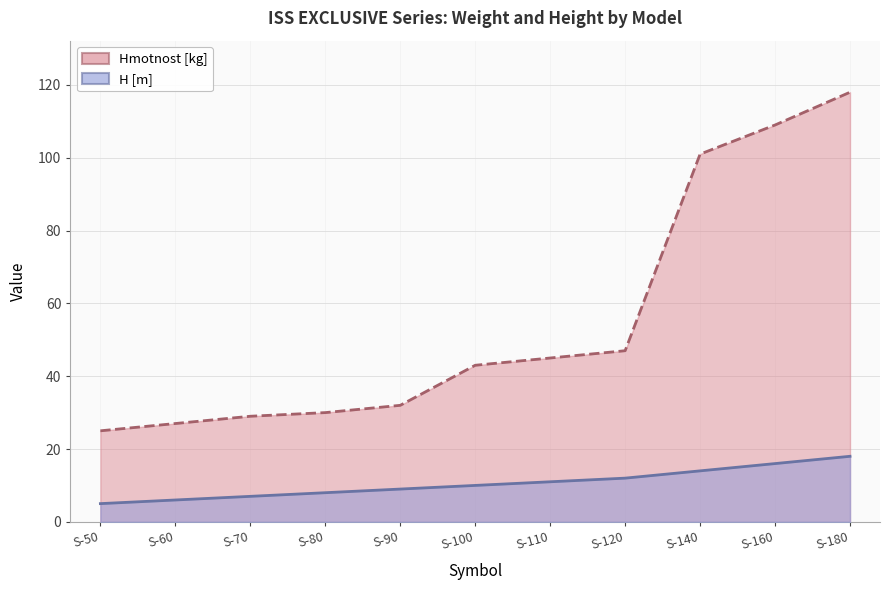

At which label does H [m] (line) reach its minimum?

S-50